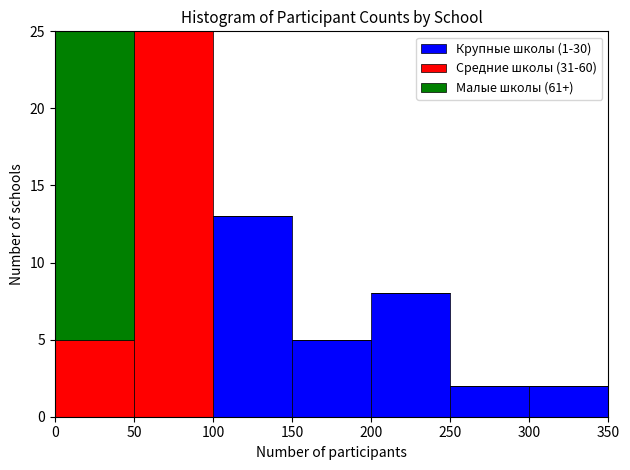

What is the total height of the stacked bar covering 0 to 50 on the x-axis? The values are not printed on the chart, so give them approximately, as read against the axis.

25